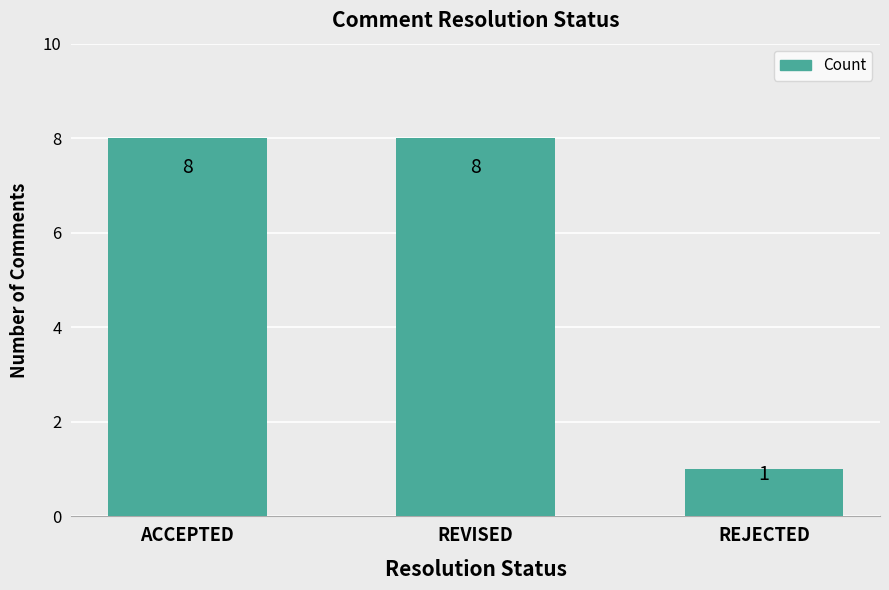

What is the average value?

6